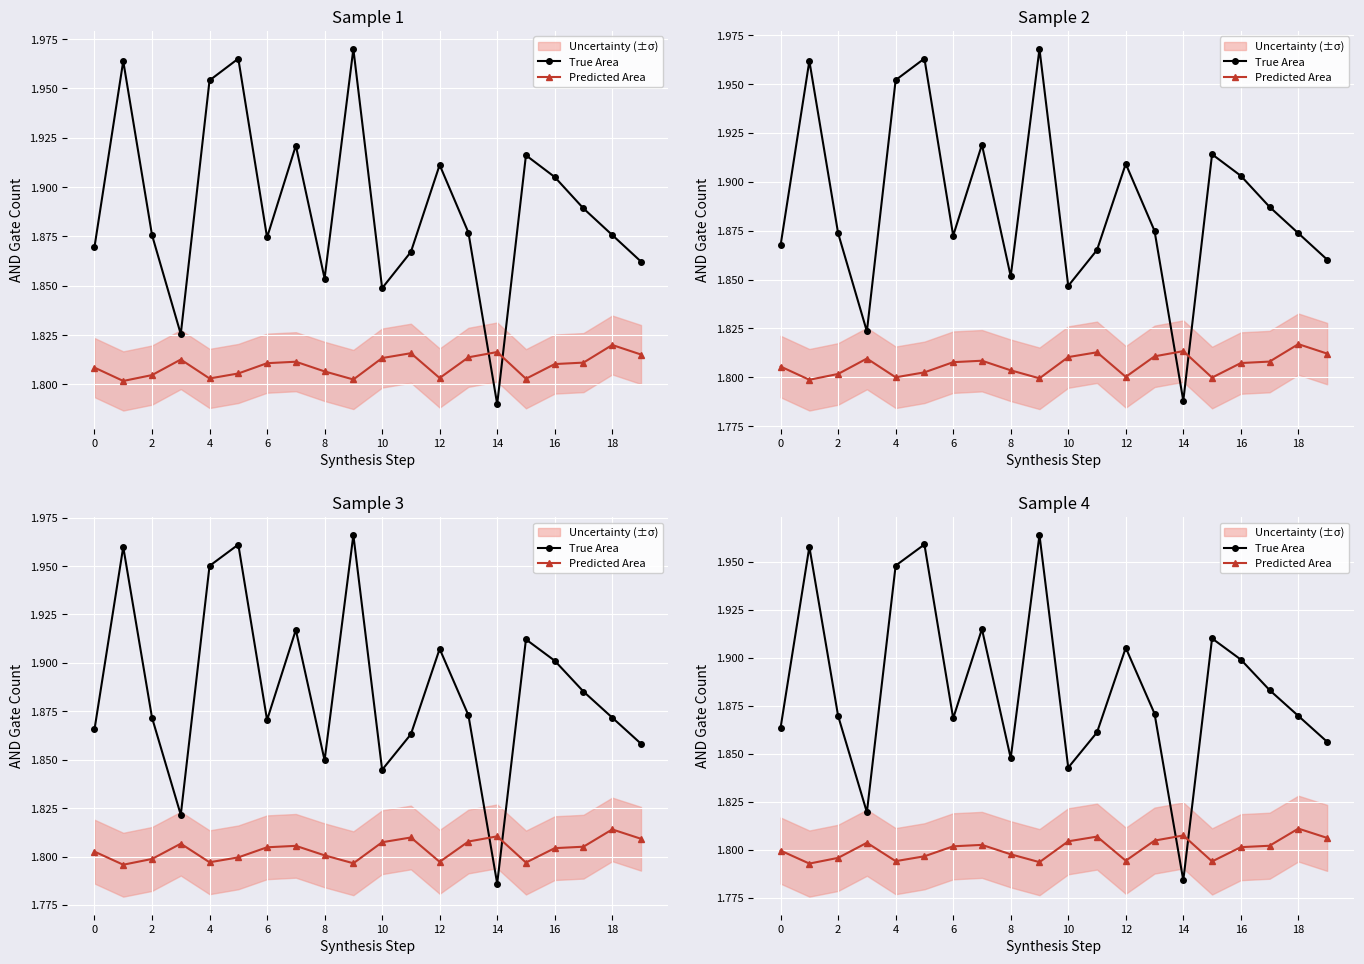

Does the chart display data point markers on the line(s)?

Yes